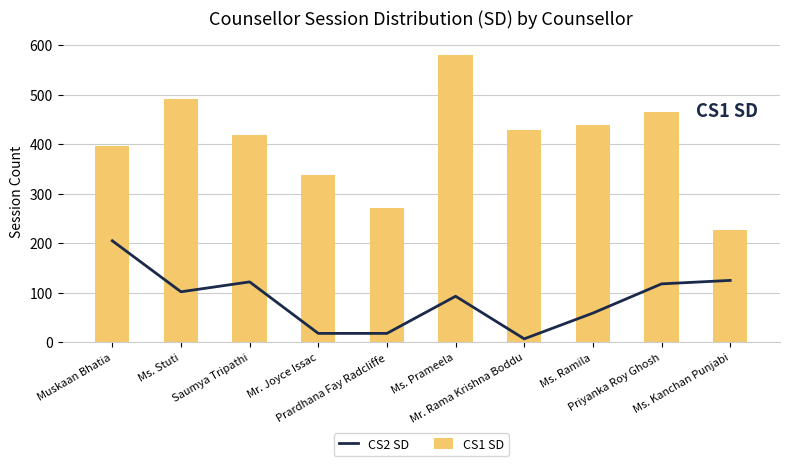

The CS2 SD series shows 59 at Ms. Ramila. True or false?

True